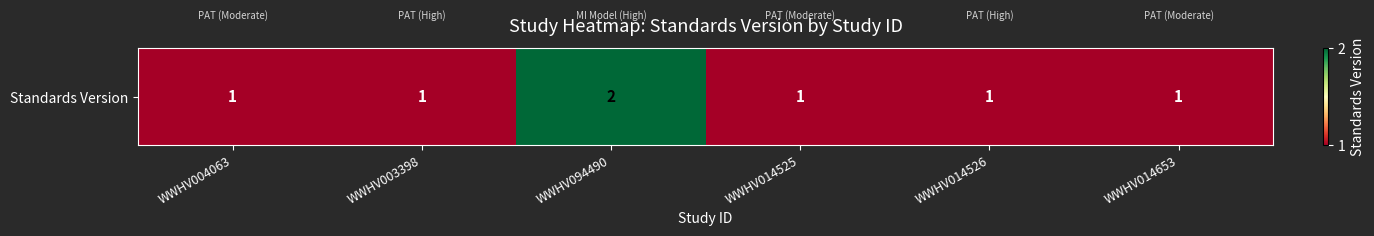

What is the difference between the values at WWHV003398 and WWHV094490?

1